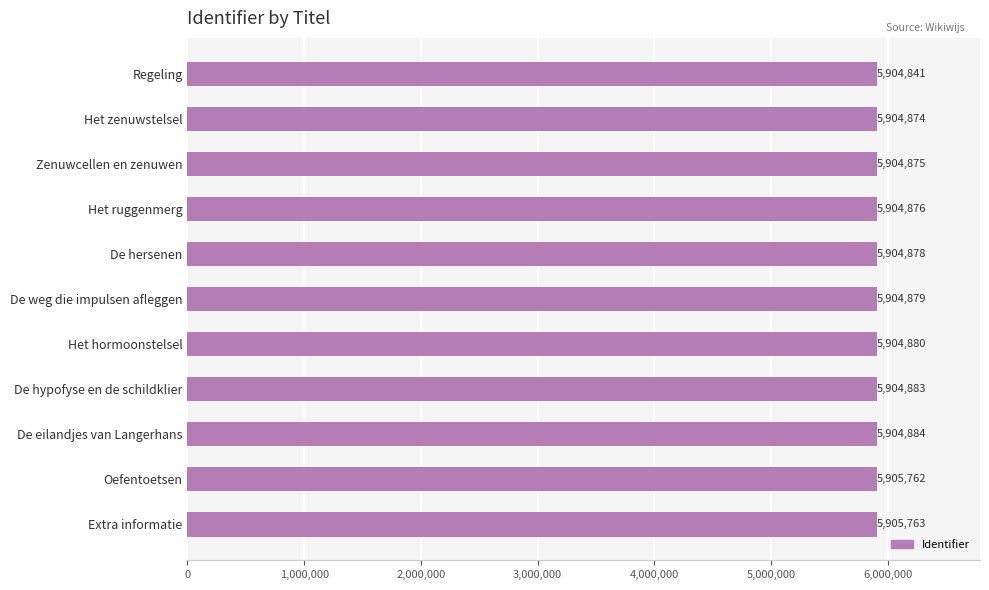

The chart shows a value of 5904878 at De hersenen. True or false?

True